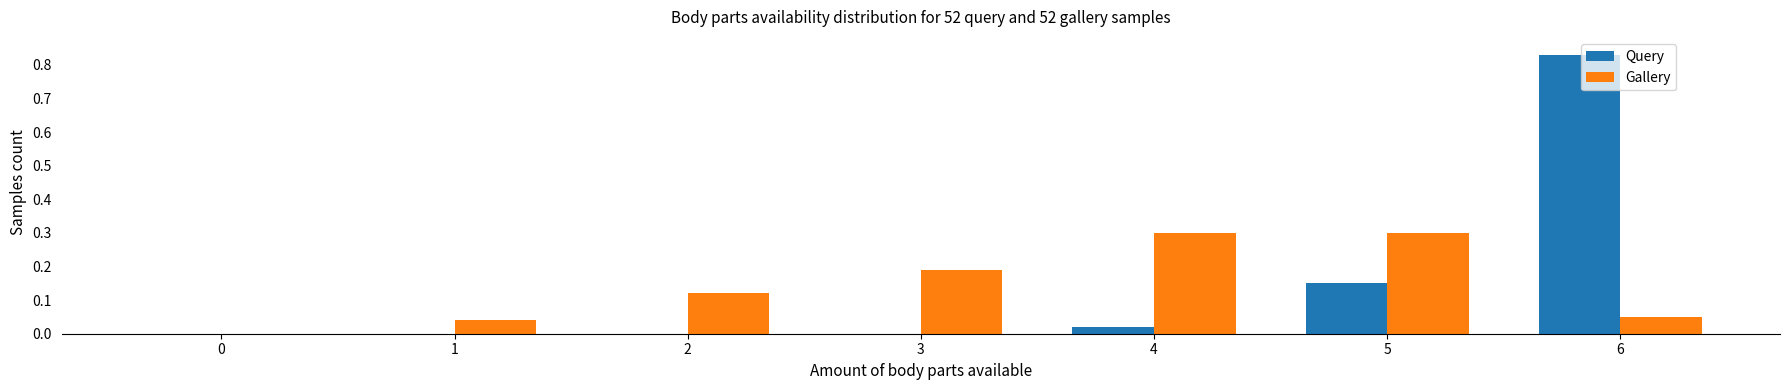

The Query series shows -0.3 at 0. True or false?

False